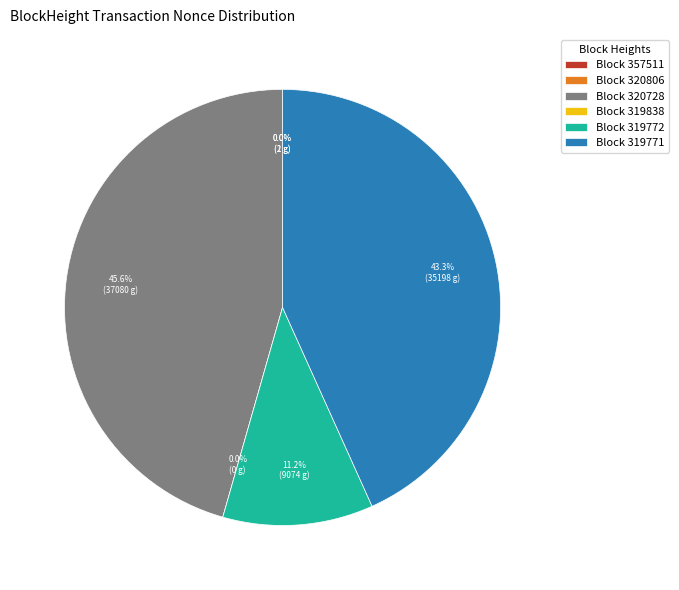

Is it true that 320806 is 1% of the pie?

False